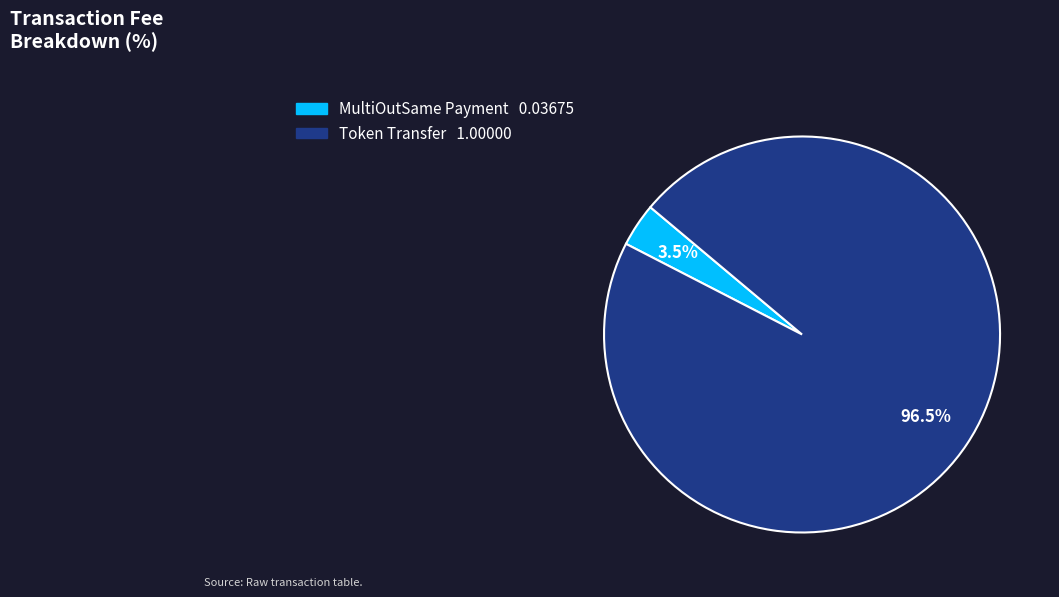

How many slices are in this pie chart?

2